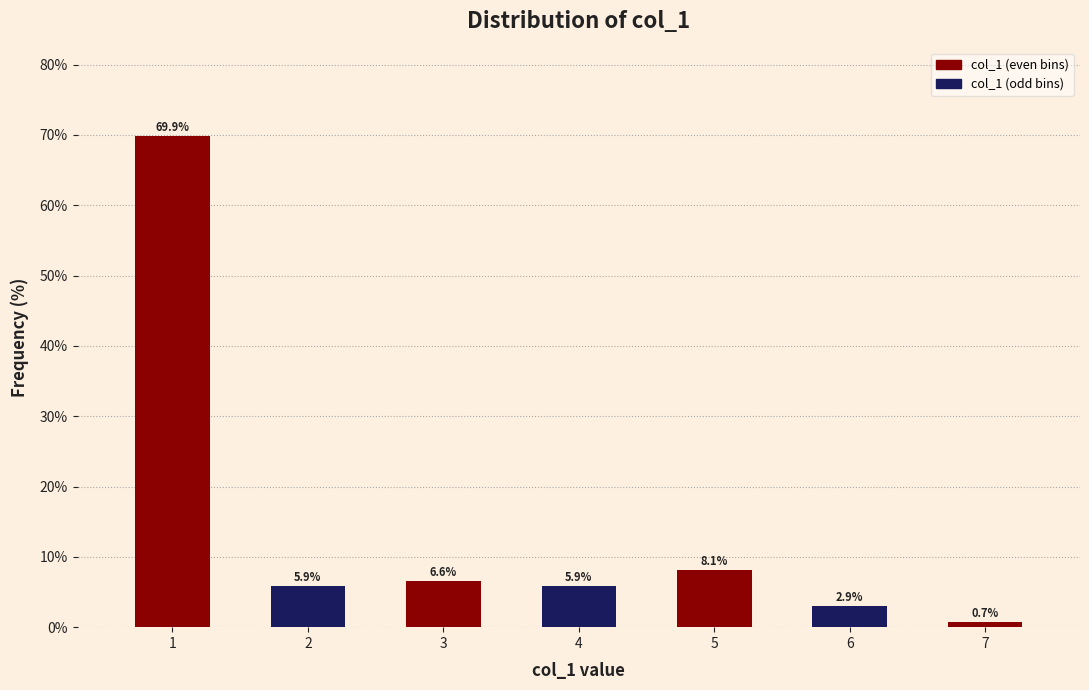

Reading left to right, extract all data points from this chart.

69.9	5.9	6.6	5.9	8.1	2.9	0.7